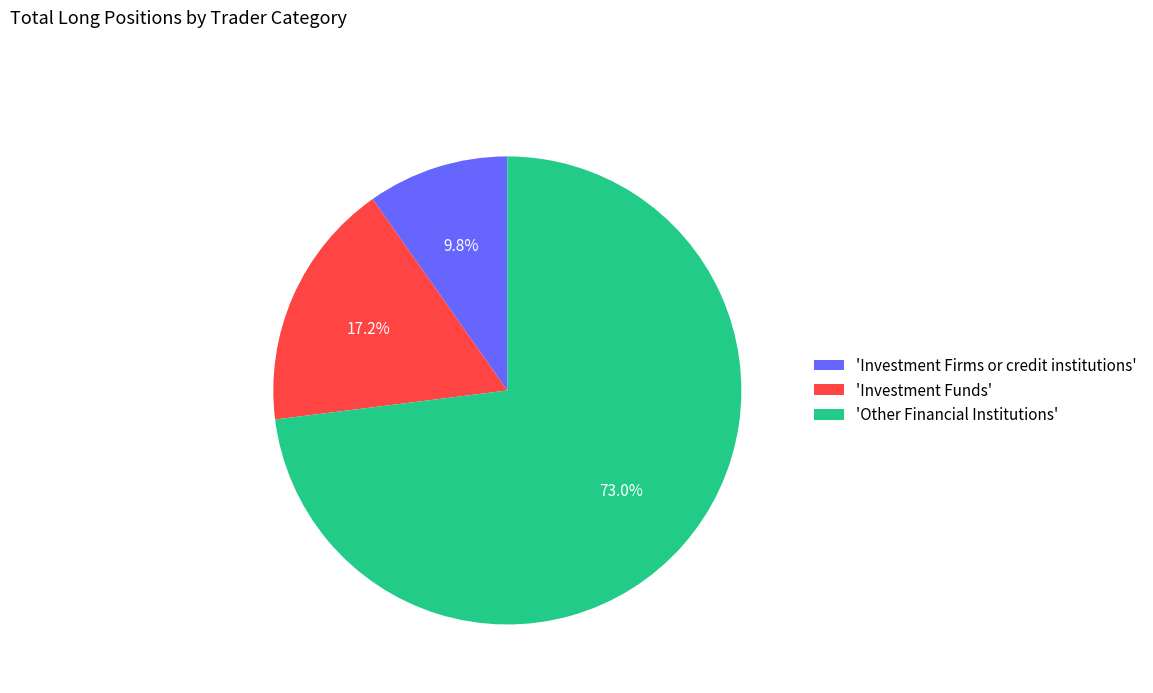

Does 'Other Financial Institutions' account for over 50% of the chart?

Yes